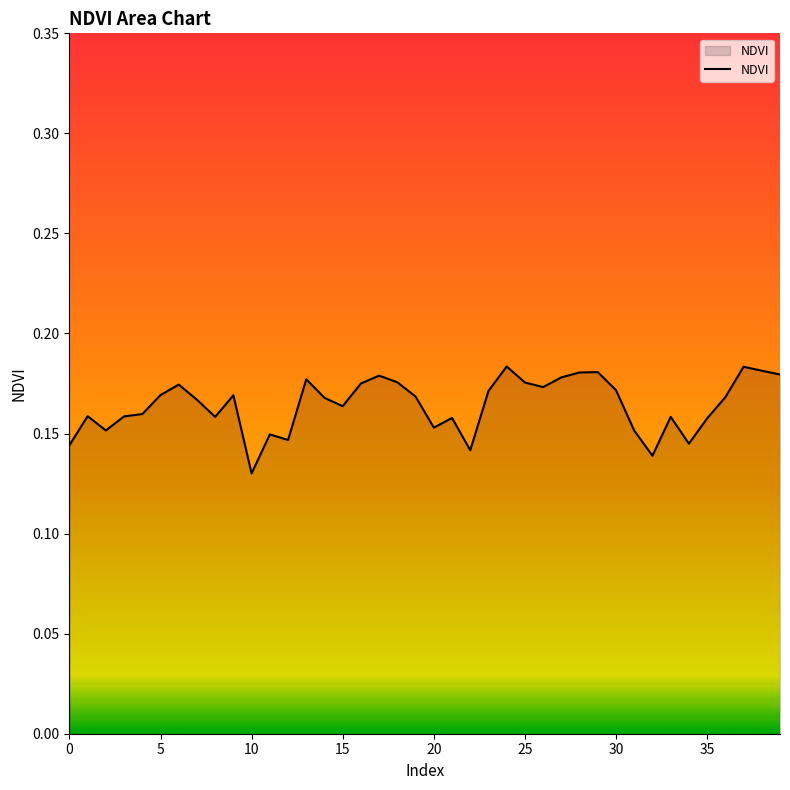

At which label is the value closest to 0?

10